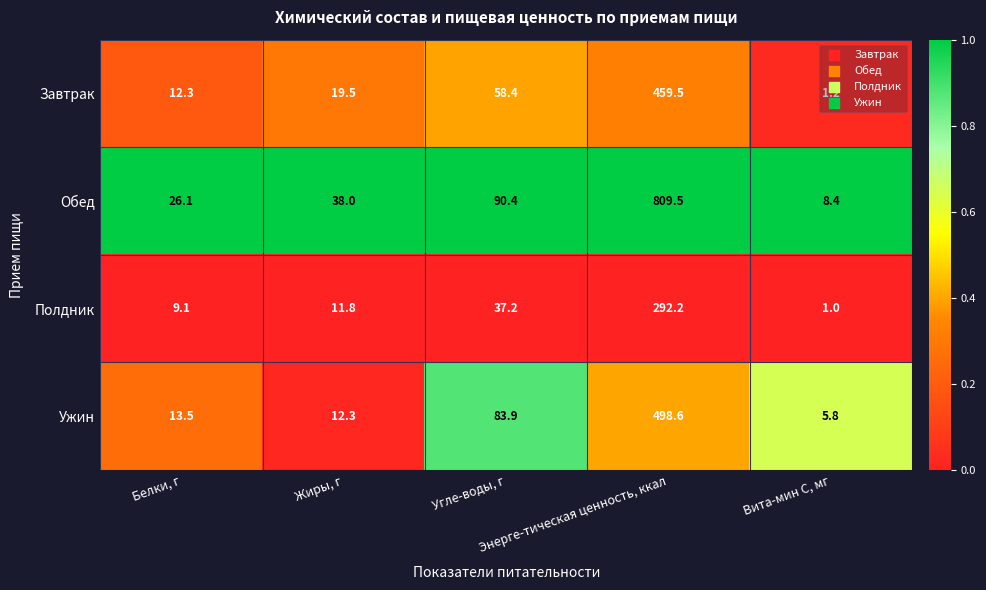

At how many categories does at least one series exceed 35?

3